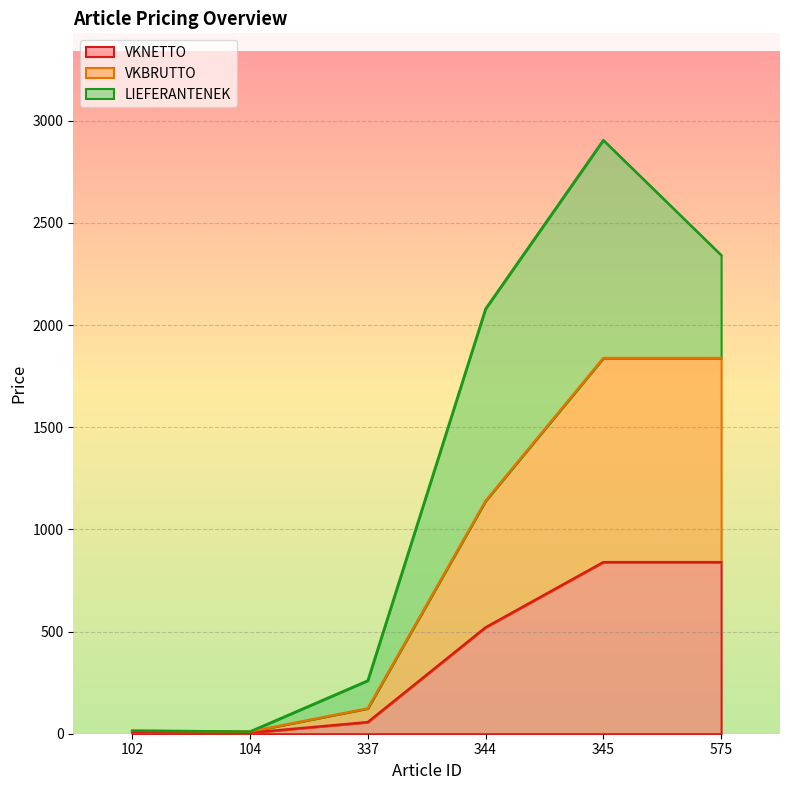

The value of VKNETTO at 575 is 1219.2. True or false?

False